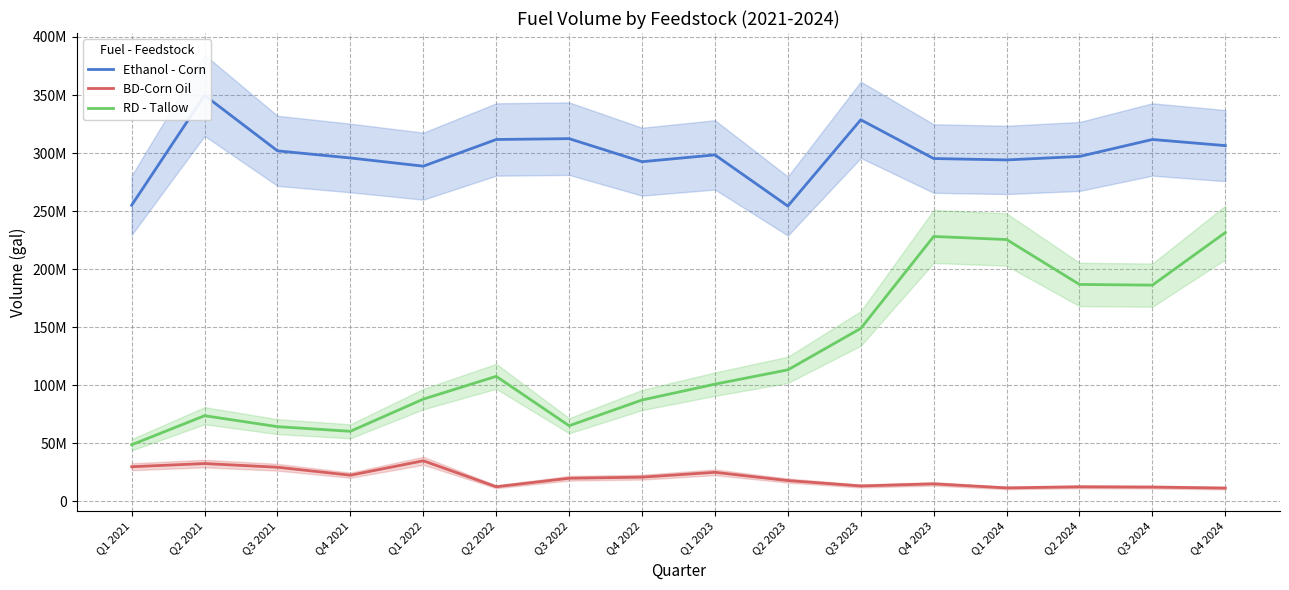

Reading left to right, transcribe all the data shown in this chart.

Ethanol - Corn: 255070842	349706229	301898029	295752869	288691395	311667752	312395934	292545221	298404124	254330682	328655034	295266329	294068419	297057667	311674184	306386748
BD-Corn Oil: 29749624	32492361	29316204	22458404	34878837	12508989	19825789	20777689	24940888	17833860	13176251	14997862	11512200	12459328	12221179	11361467
RD - Tallow: 48680629	73708925	64277113	60285079	88019352	107619798	65064766	87236011	100889396	113215185	148915937	228133592	225477491	186791655	186204852	231483385